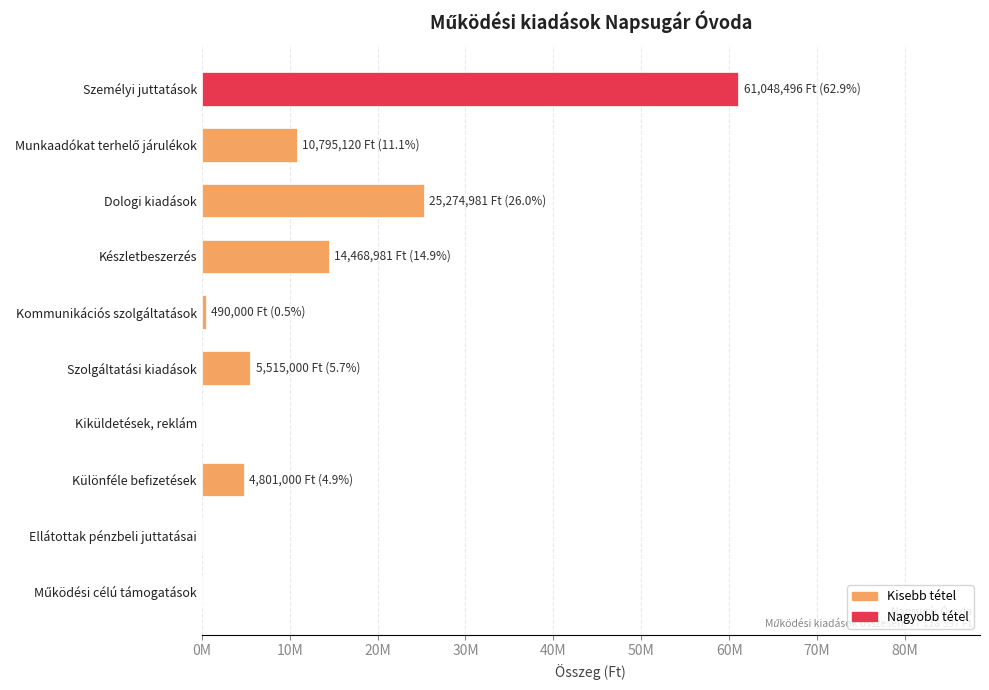

What is the sum of the values at Különféle befizetések and Kiküldetések, reklám?

4801000